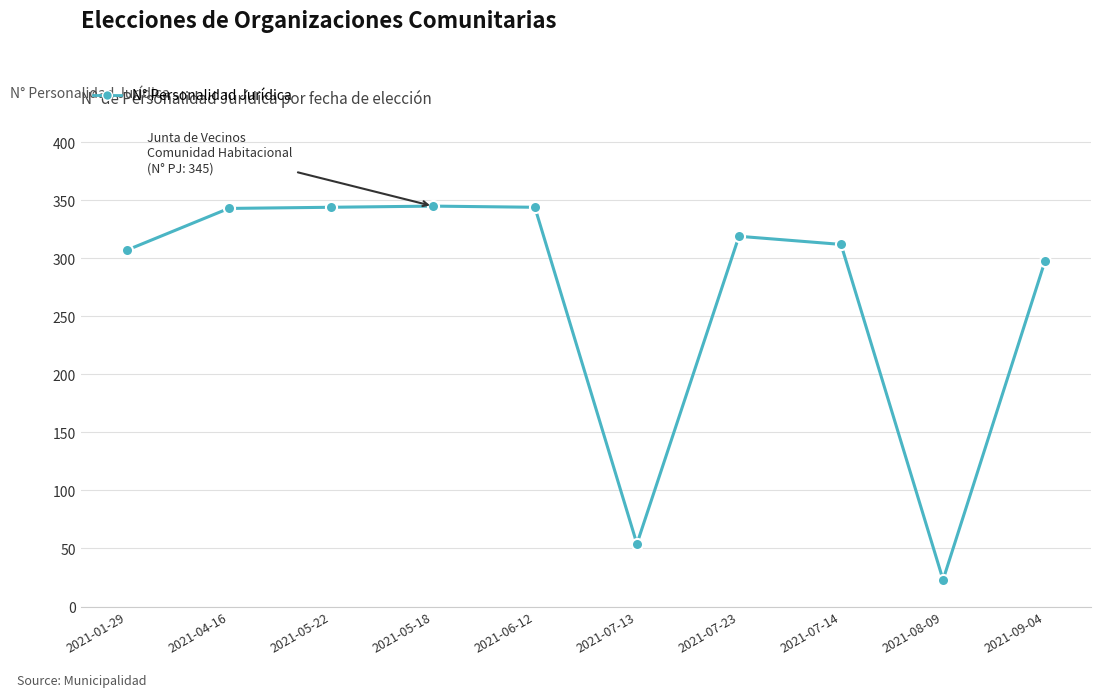

Is it true that the value at 2021-01-29 is 307?

True